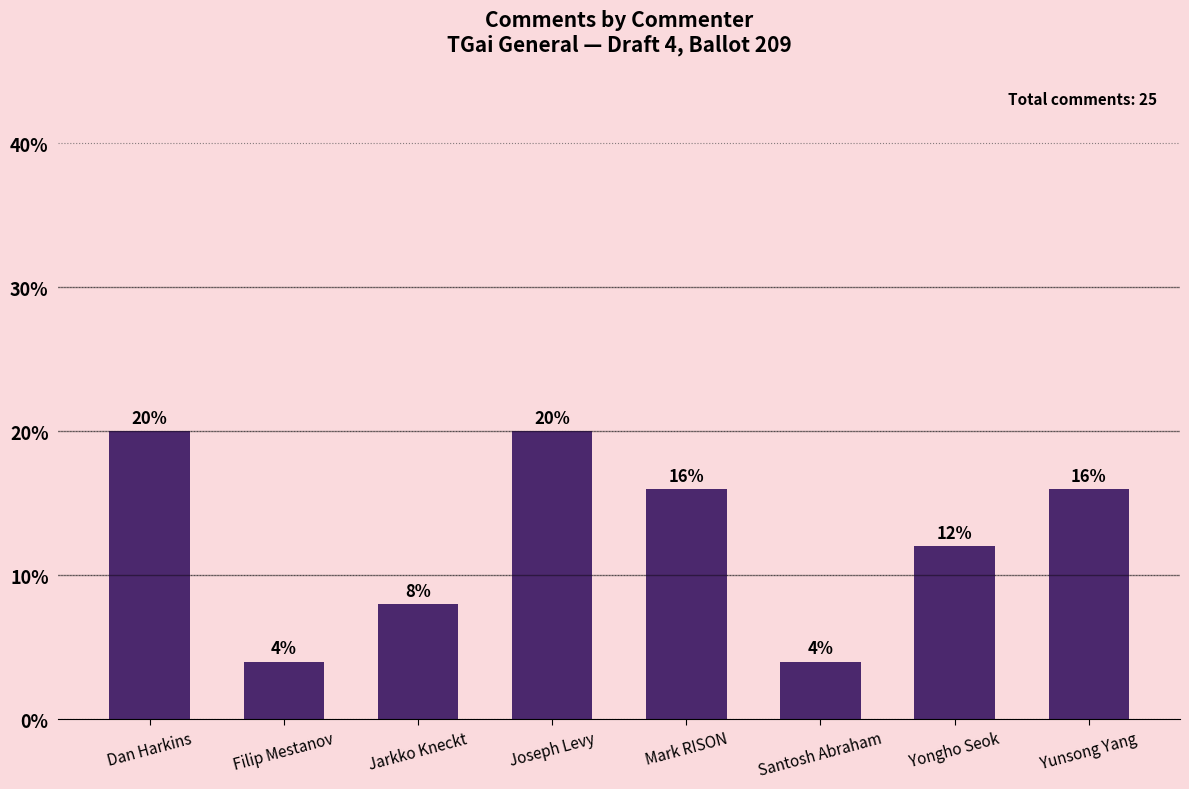

Reading left to right, extract all data points from this chart.

20	4	8	20	16	4	12	16